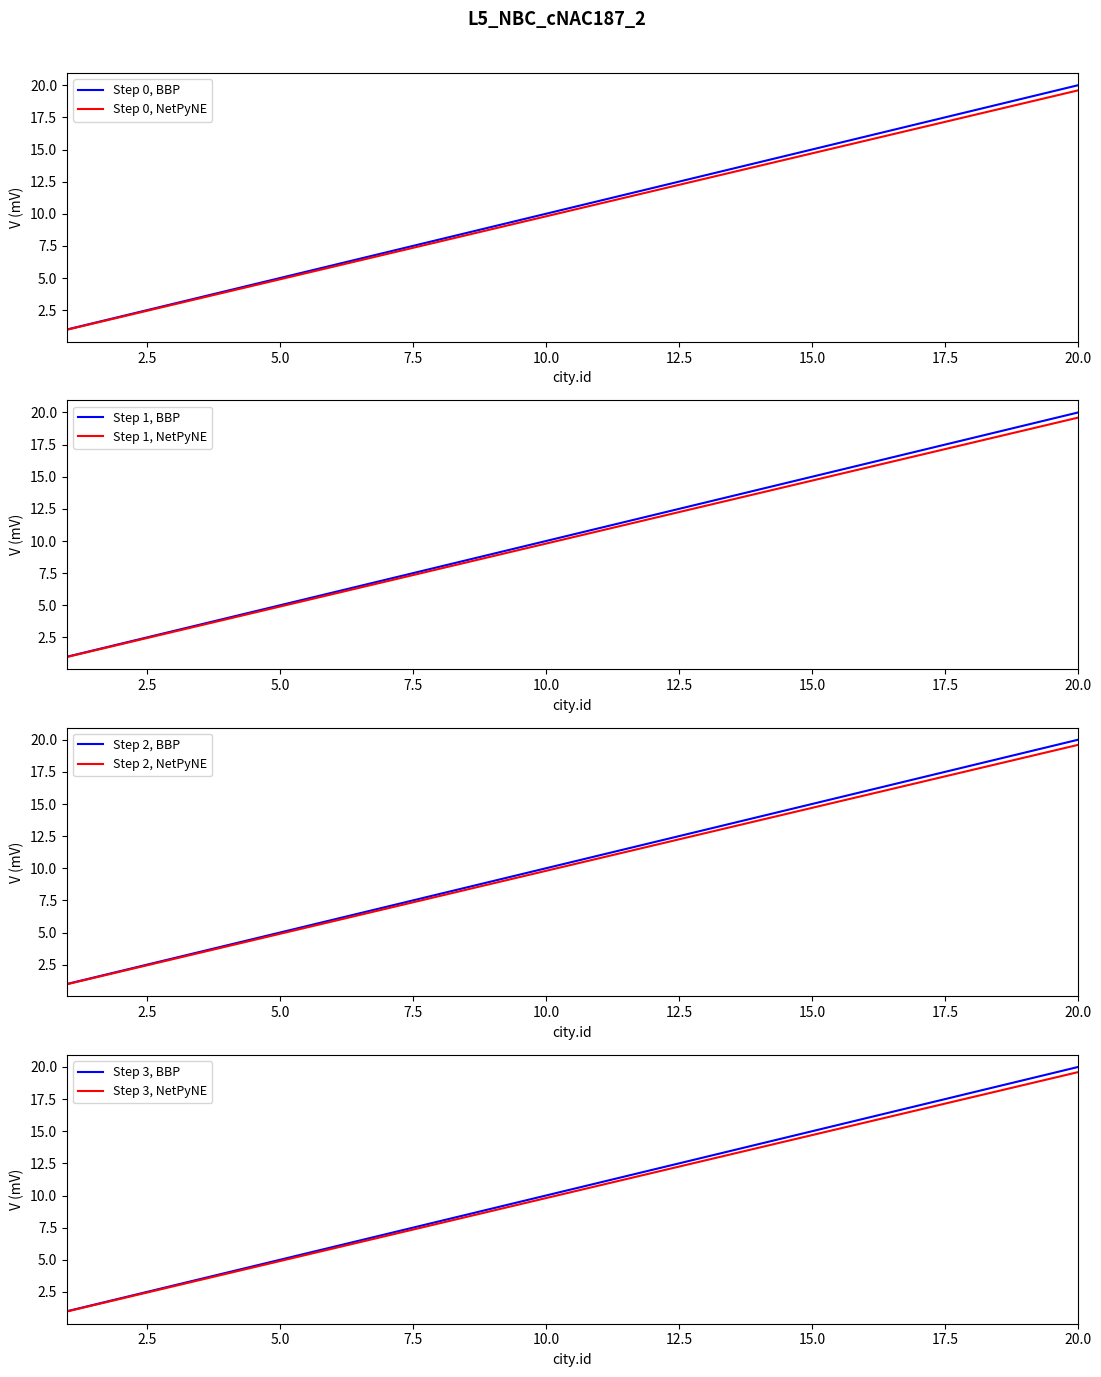

How many values exceed 11?

9